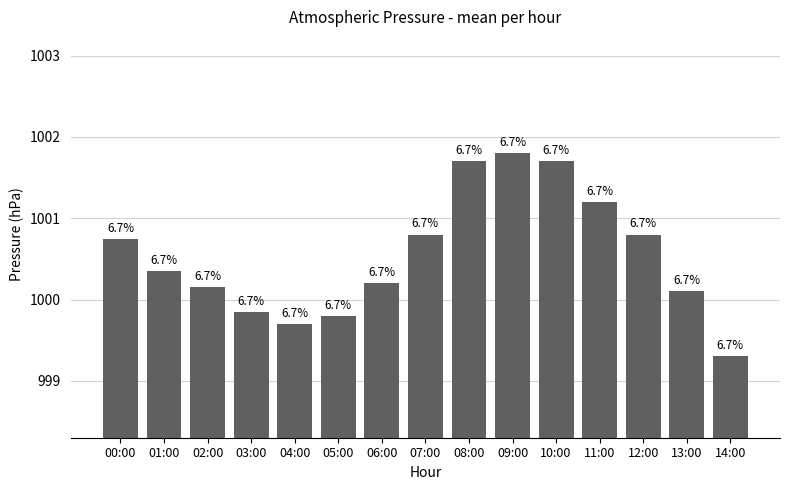

Approximately how many times larger is the value at 09:00 compared to 05:00?

1.0